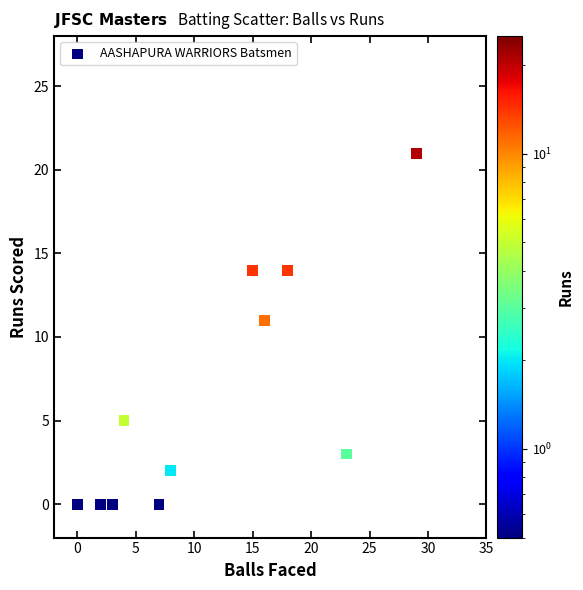

What Y value in the scatter plot is closest to 10?

11